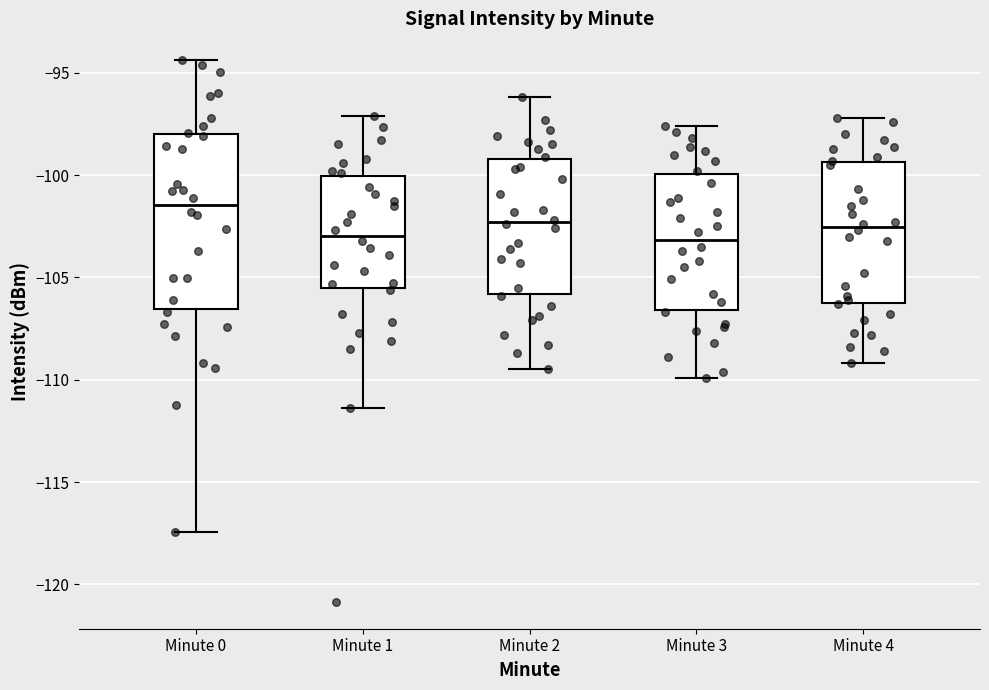

Which box has the highest median line?

Minute 0